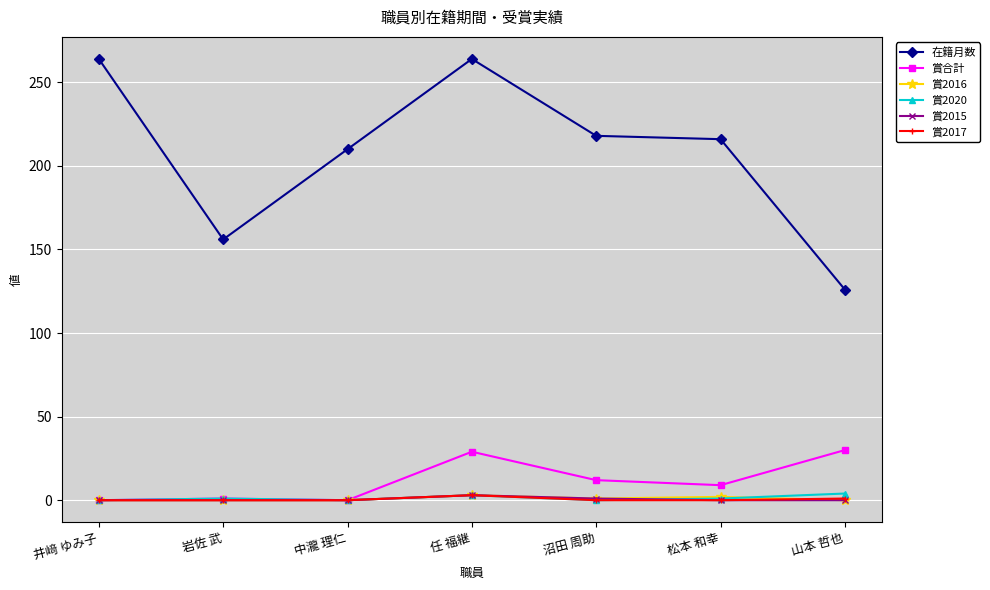

True or false: 賞合計 has more than 0 points higher than both neighbors.

True